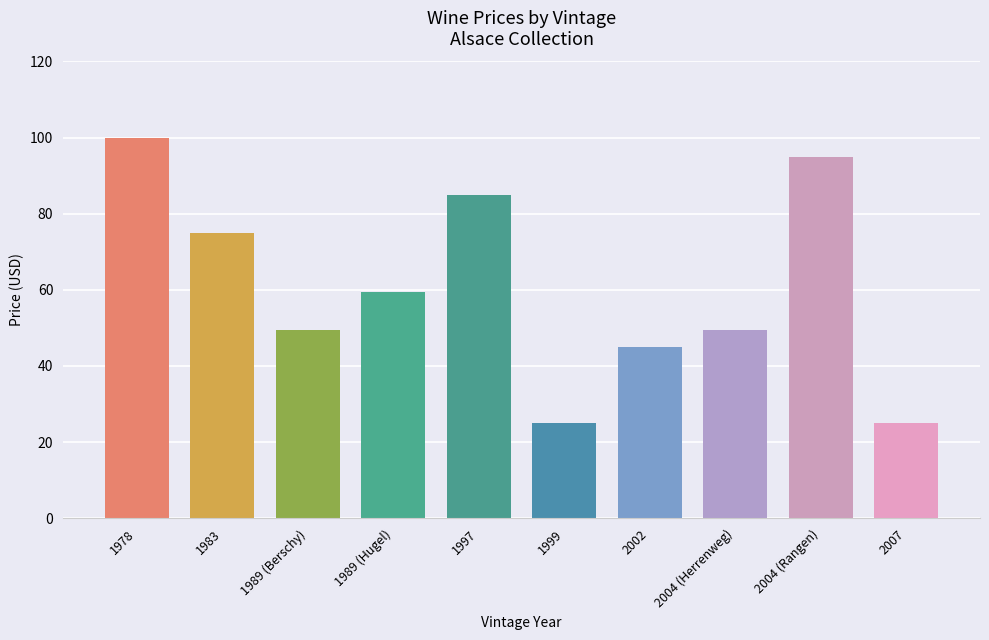

Reading right to left, extract all data points from this chart.

25.0	95.0	49.5	45.0	25.0	85.0	59.5	49.5	75.0	100.0